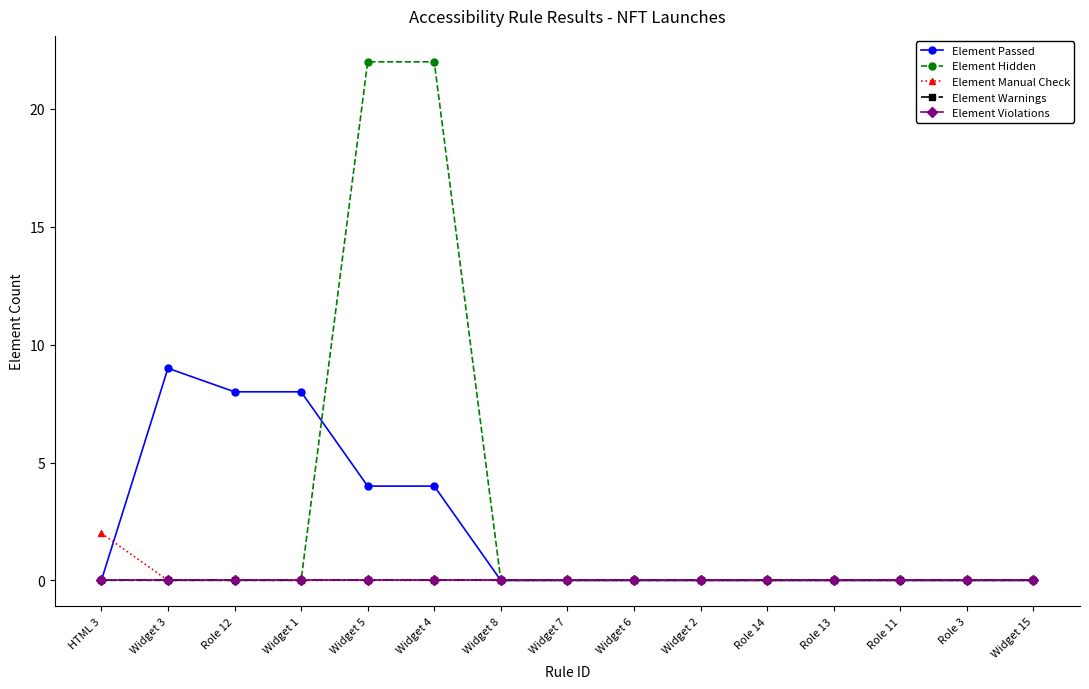

At how many categories does at least one series exceed 13?

2